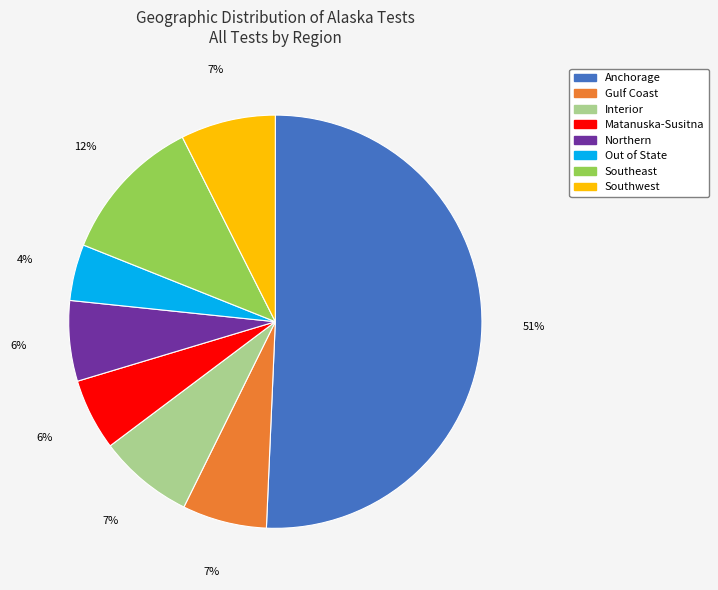

Does Southwest account for over 50% of the chart?

No